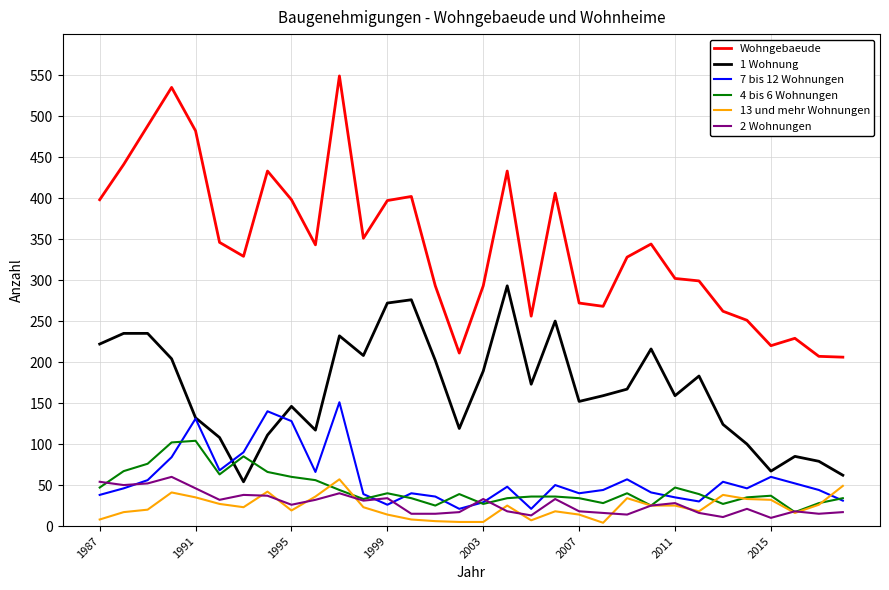

Which series has the largest total across all categories?

Wohngebaeude